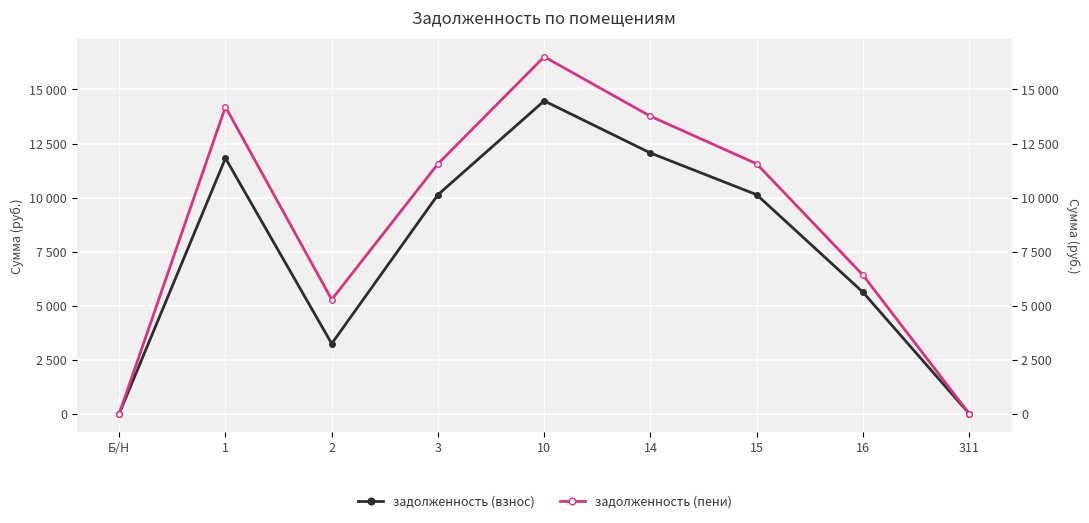

Which category has the highest value across all series?

10